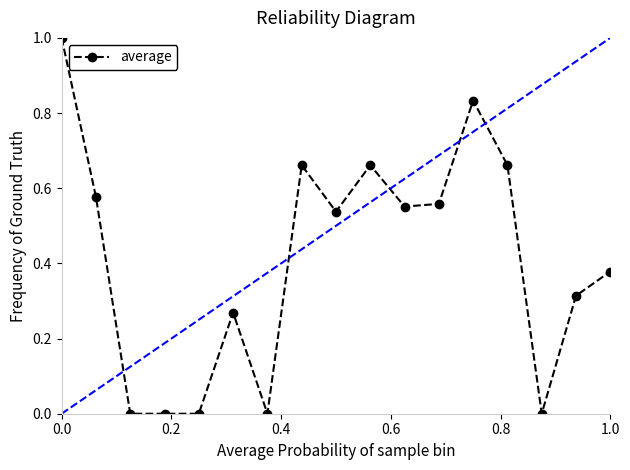

What is the difference between the maximum and minimum values?

1.0